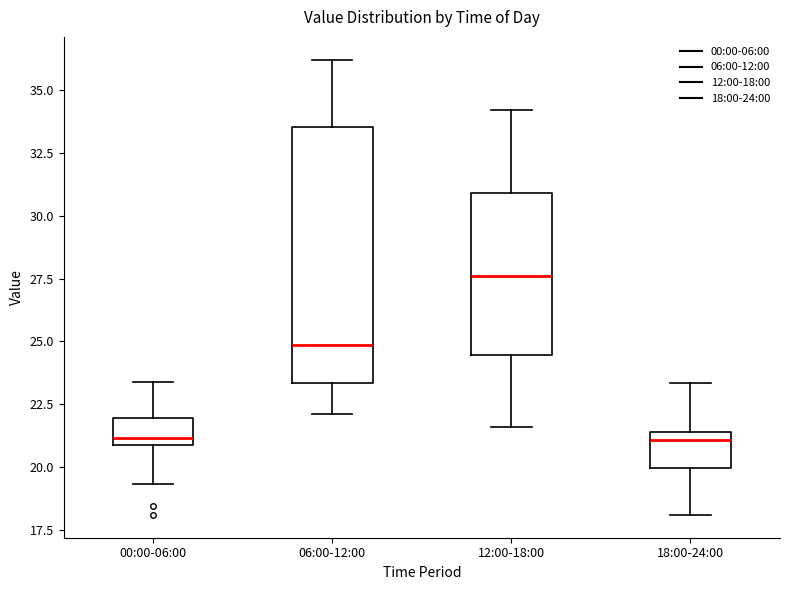

Reading left to right, read every box against the y-axis: the position of its median line, the range the box covers, and the ends of its whiskers. The values are not printed on the chart, so give them approximately, as read against the axis.

00:00-06:00: median 21.0 (just above the box's lower edge), box 21.0 to 22.0, whiskers 19.5 to 23.5
06:00-12:00: median 25.0, box 23.5 to 33.5, whiskers 22.0 to 36.0
12:00-18:00: median 27.5, box 24.5 to 31.0, whiskers 21.5 to 34.0
18:00-24:00: median 21.0, box 20.0 to 21.5, whiskers 18.0 to 23.5